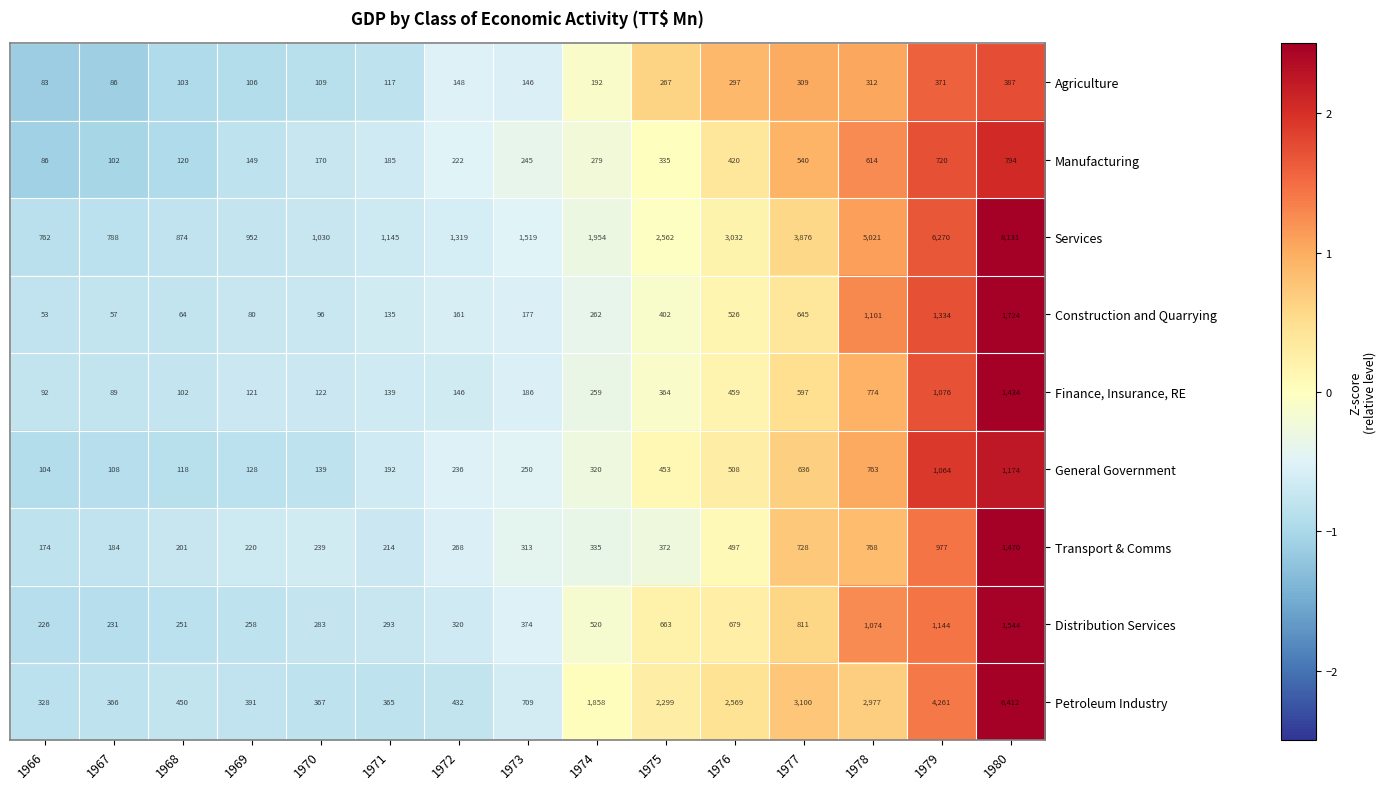

What is the sum of all General Government values?

6193